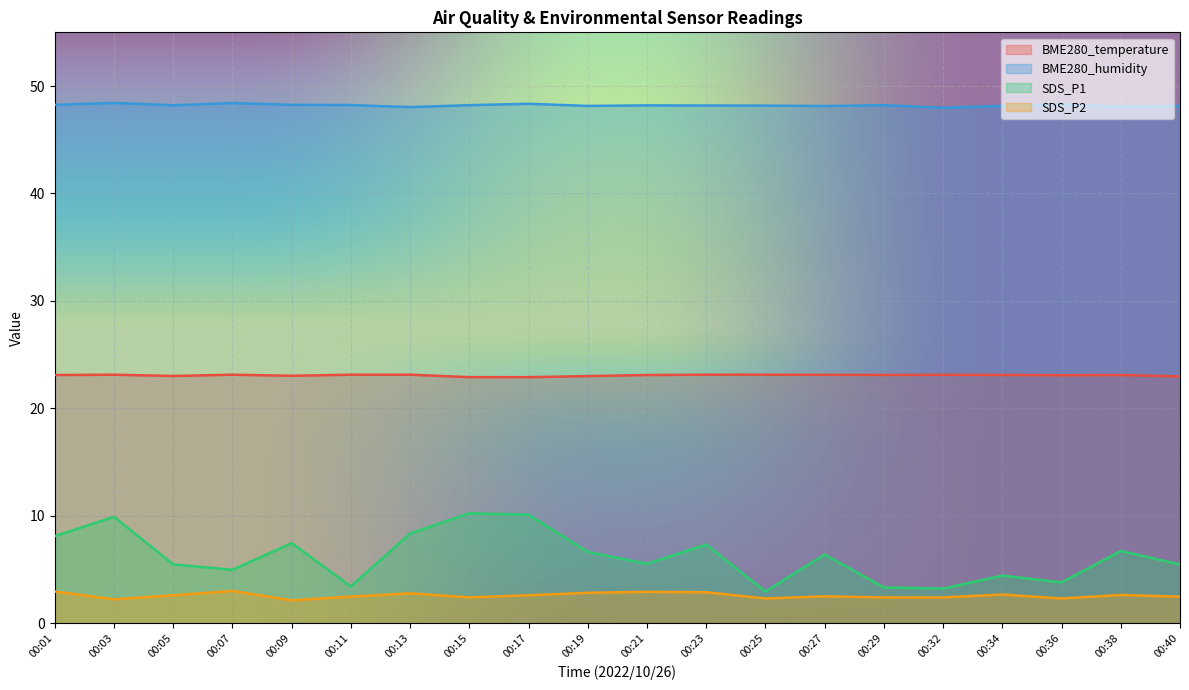

True or false: BME280_temperature and SDS_P2 intersect in this chart.

False